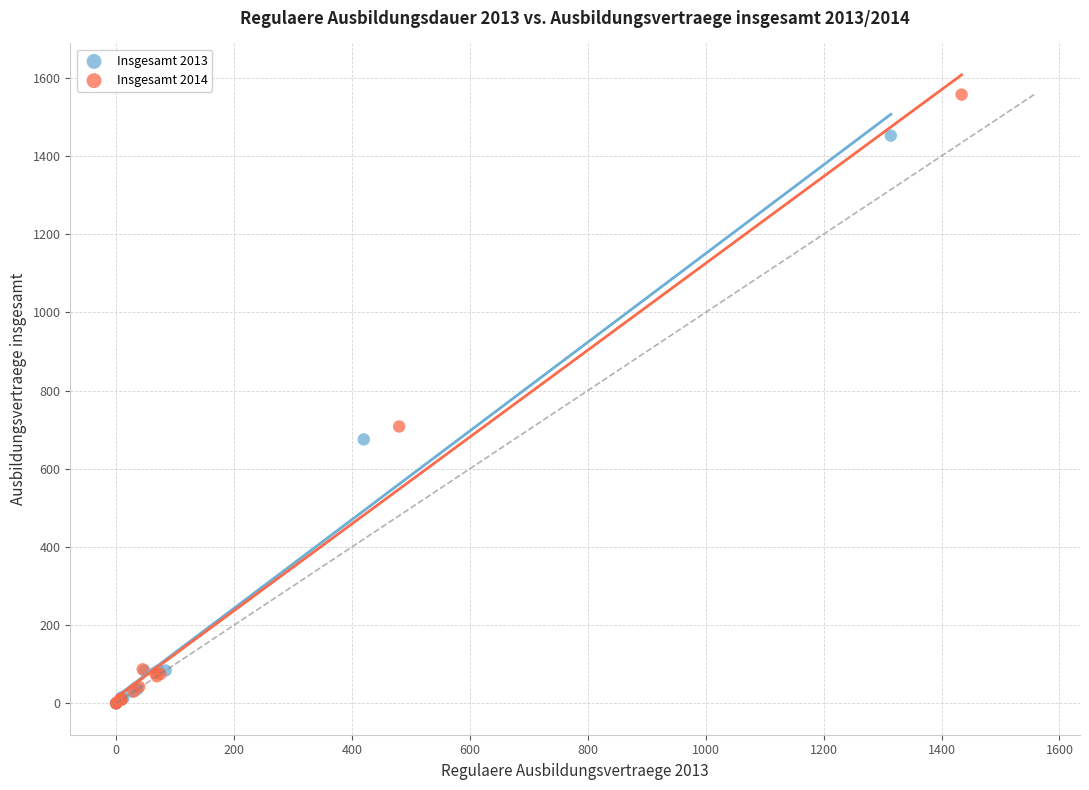

Which series contains the highest Y value?

Insgesamt 2014